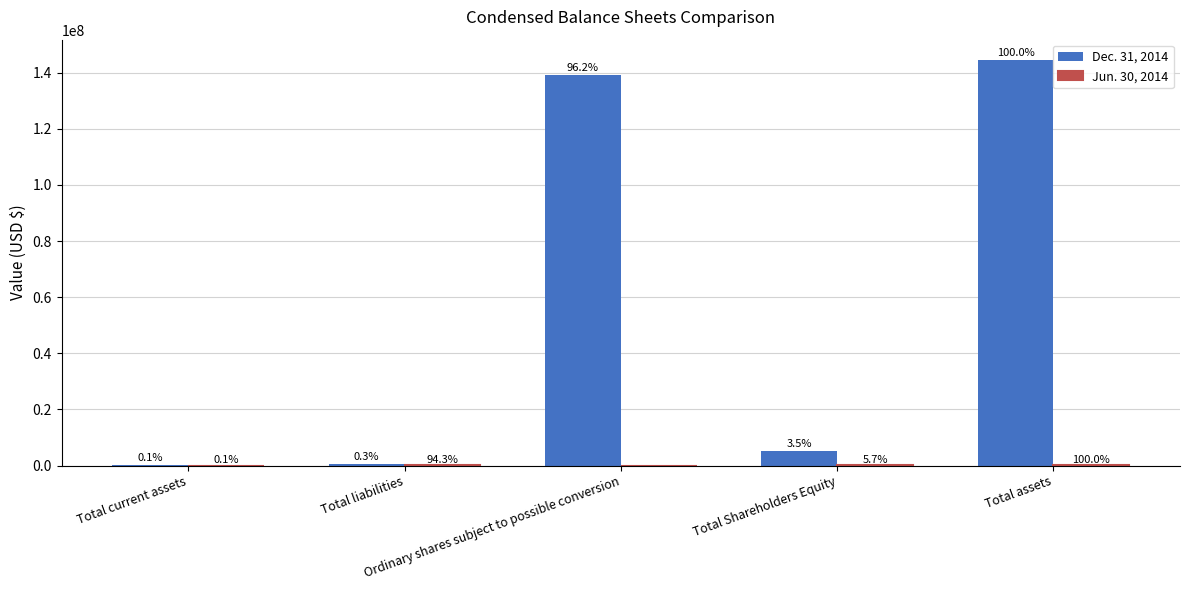

At which label is Dec. 31, 2014 closest to 72318842?

Ordinary shares subject to possible conversion